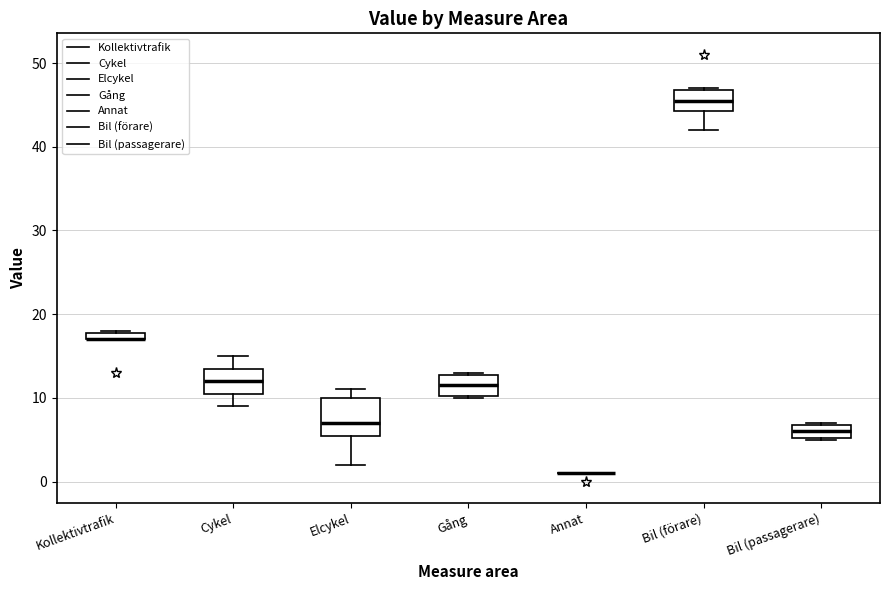

Which box is the tallest, from its lower edge to its upper edge?

Elcykel